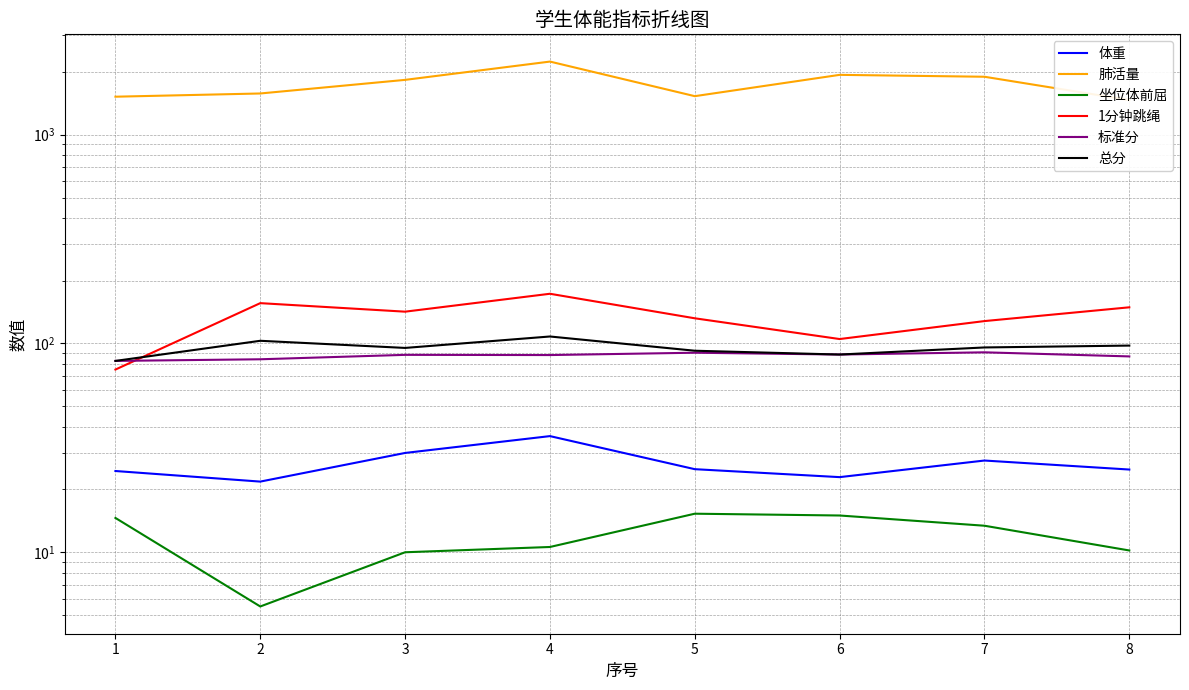

Reading left to right, what are all the values shown in this chart?

体重: 24.5	21.8	29.9	36.0	25.0	22.9	27.5	24.9
肺活量: 1520.0	1575.0	1830.0	2239.0	1529.0	1934.0	1894.0	1464.0
坐位体前屈: 14.6	5.5	10.0	10.6	15.3	15.0	13.4	10.2
1分钟跳绳: 75.0	156.0	142.0	173.0	132.0	105.0	128.0	149.0
标准分: 82.5	84.0	88.2	88.0	90.3	88.5	90.7	86.7
总分: 82.5	103.0	95.2	108.0	92.3	88.5	95.7	97.7